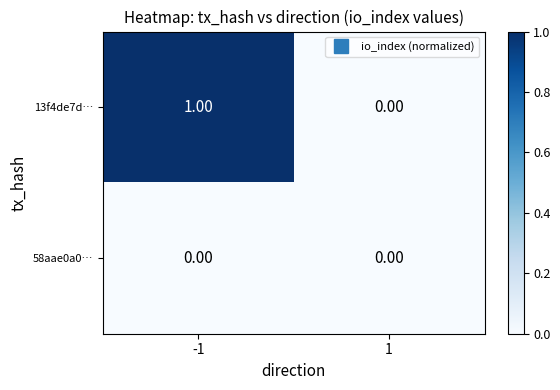

List the series in order of their overall mean, lowest first.

58aae0a0…, 13f4de7d…